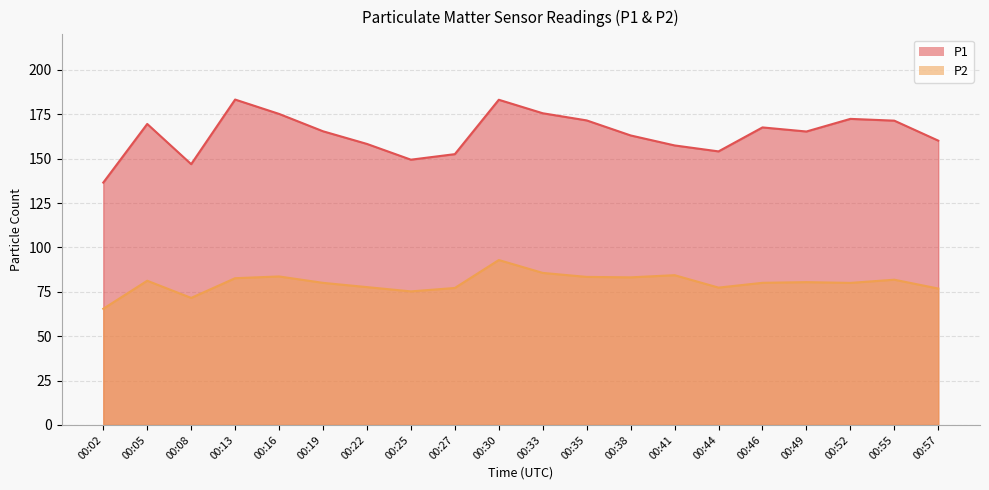

Does the chart display data point markers on the line(s)?

No